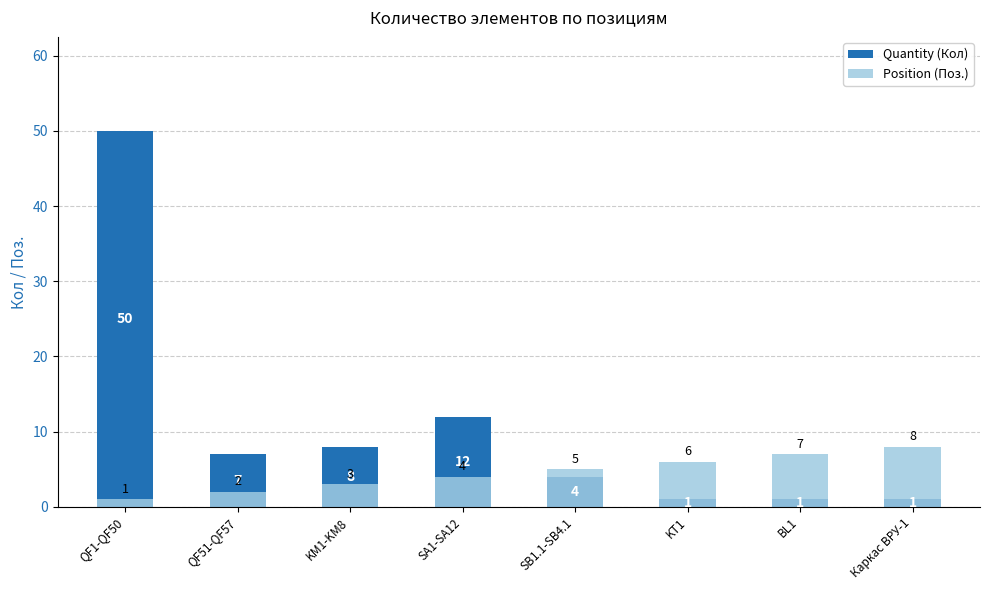

What is the difference between the maximum and second lowest values in the Quantity (Кол) series?

49